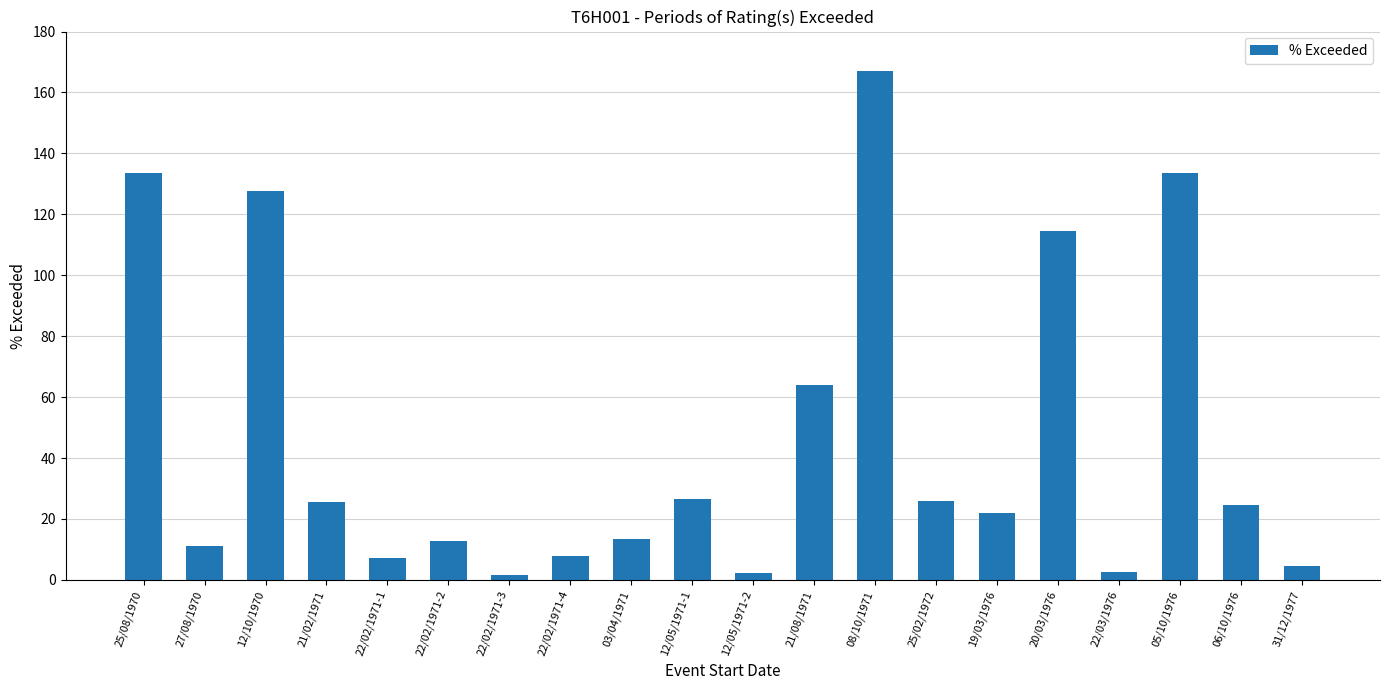

True or false: the data shows 4.7 at 31/12/1977.

True